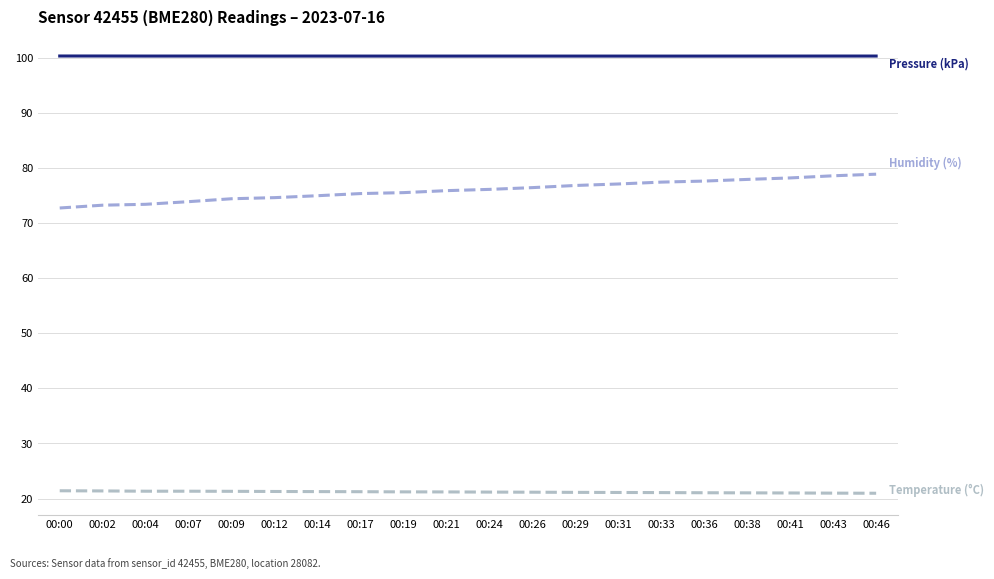

True or false: temperature has a value of 12.1 at 00:17.

False